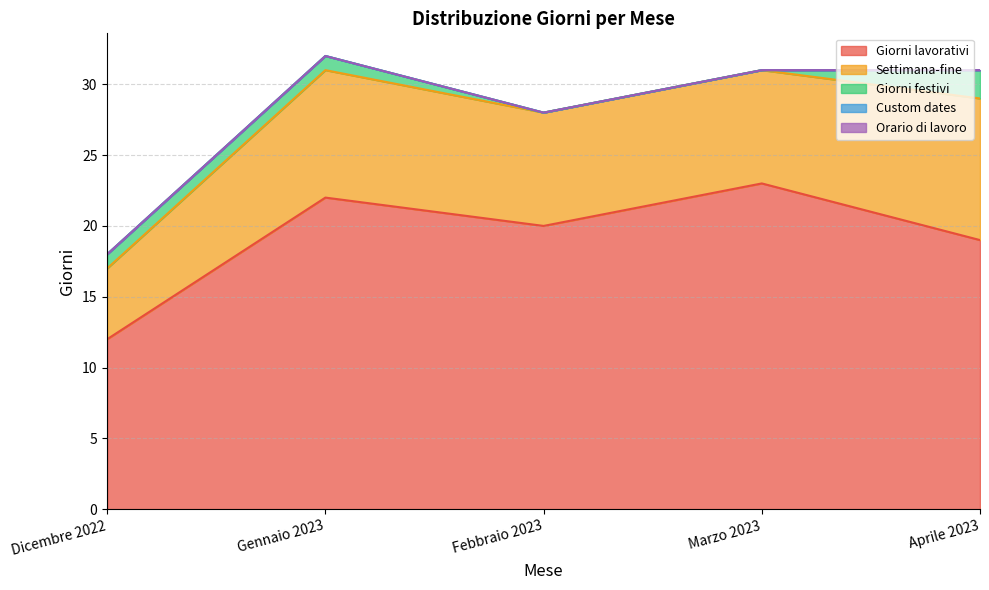

What is the total value across all series at Marzo 2023?

31